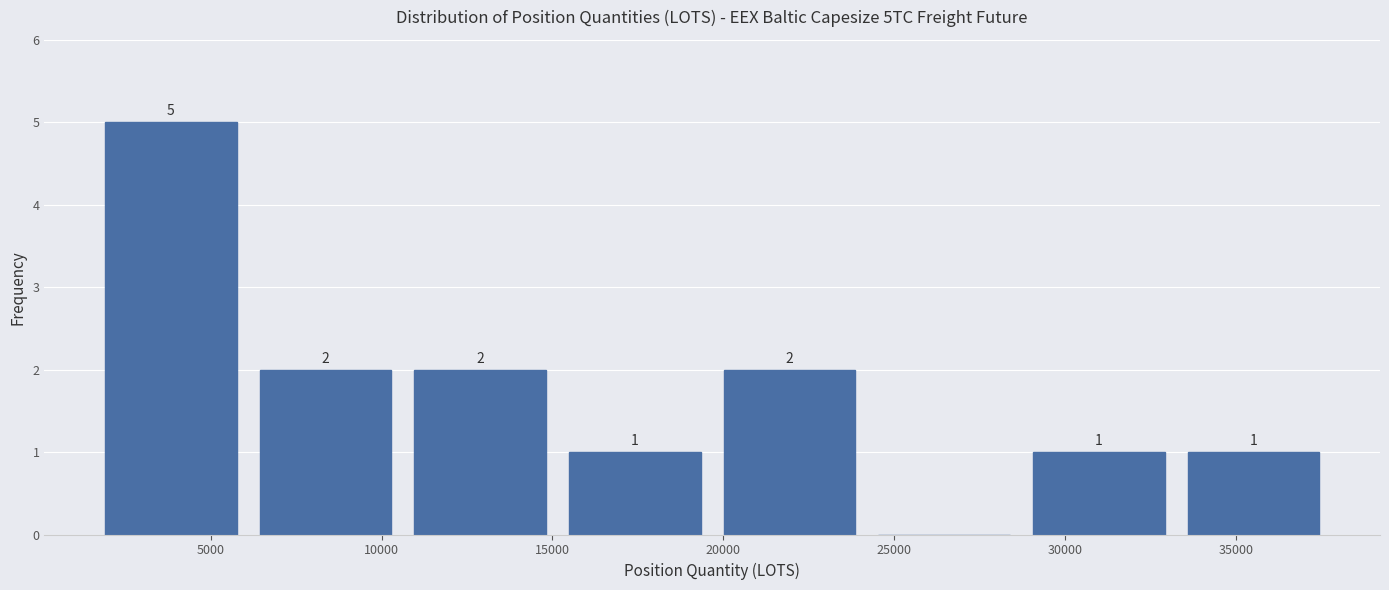

Which range on the x-axis has the tallest bar?

1500 to 6000